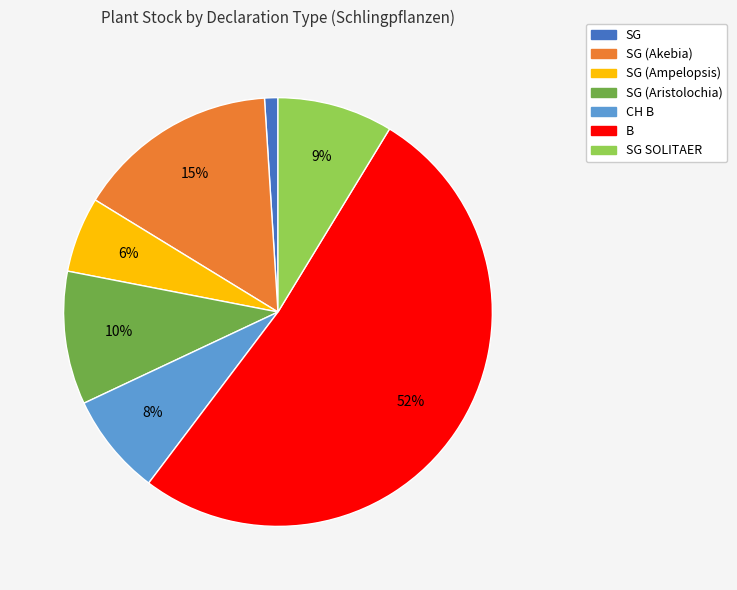

Is there any slice that represents more than half of the pie?

Yes